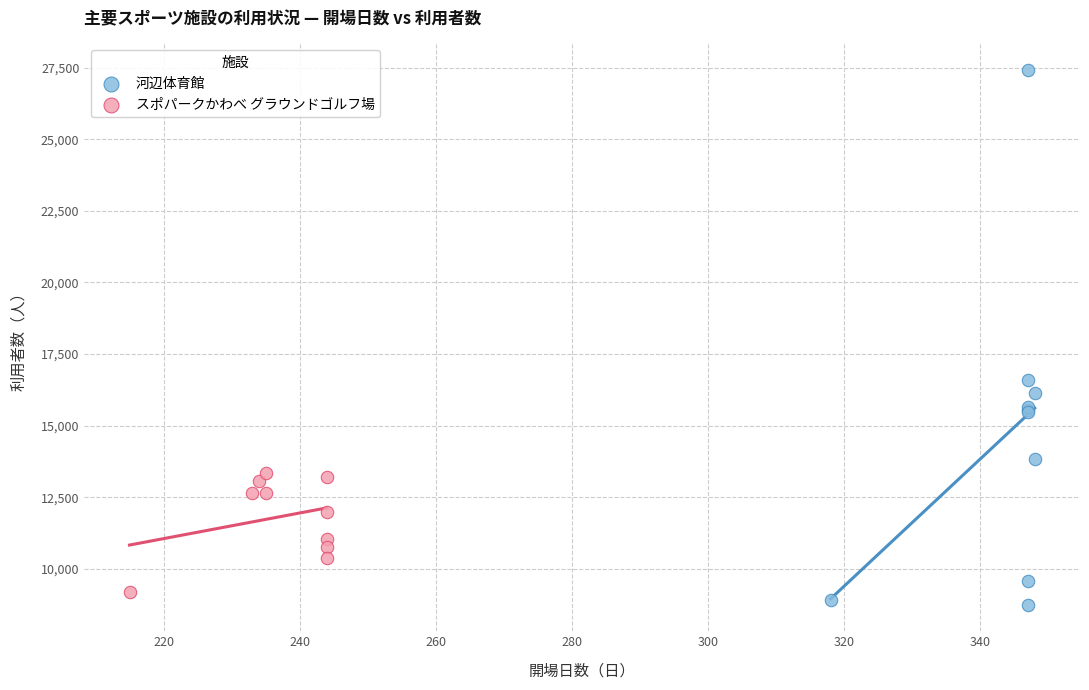

Which series has the widest spread of Y values?

河辺体育館